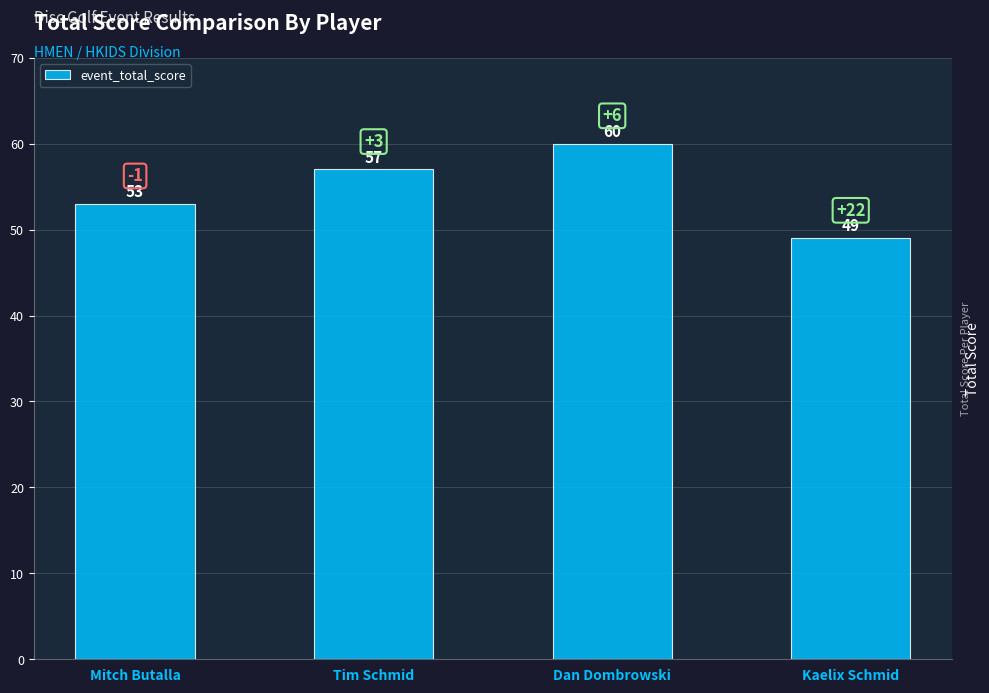

What is the smallest value displayed?

49